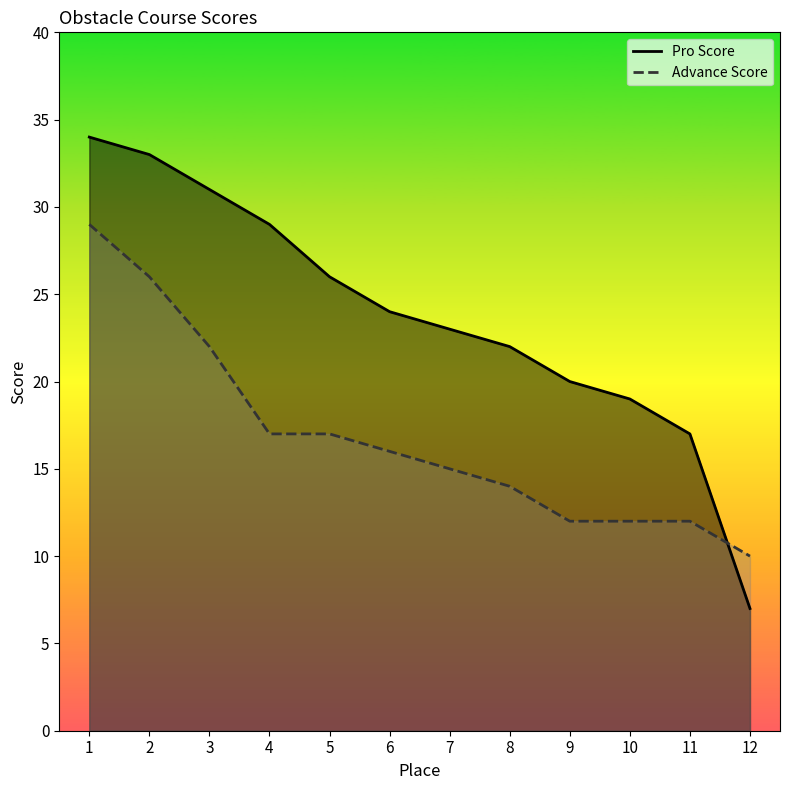

Reading left to right, list all the values displayed in this chart.

Pro Score: 34	33	31	29	26	24	23	22	20	19	17	7
Advance Score: 29	26	22	17	17	16	15	14	12	12	12	10